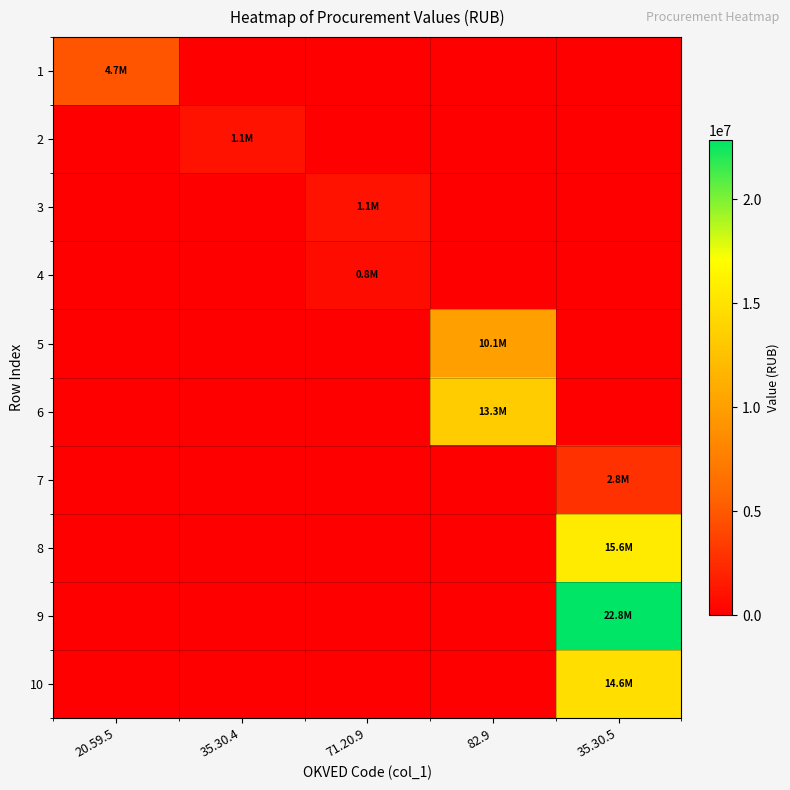

Which has a higher value, 35.30.5 or 35.30.4?

35.30.5